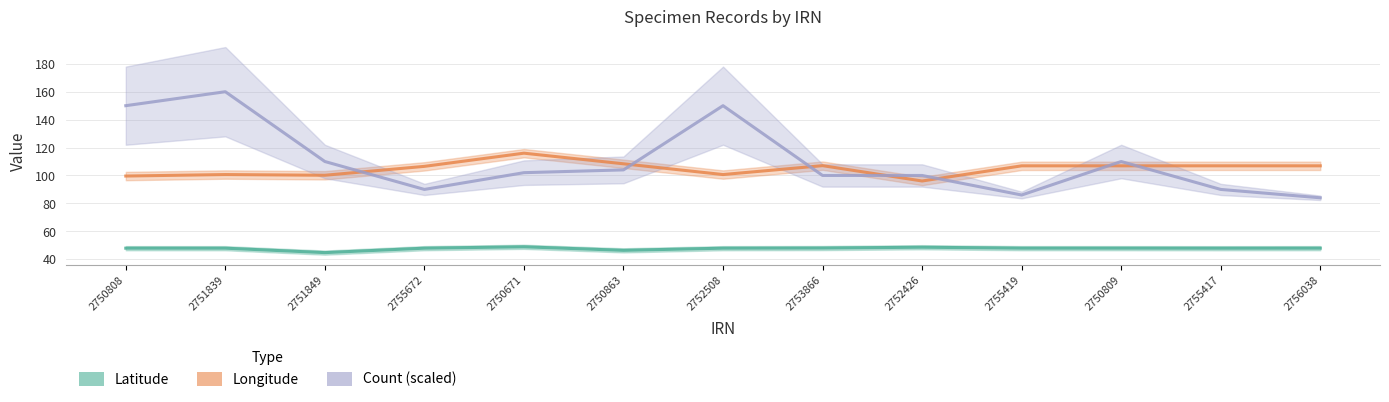

Reading left to right, extract all data points from this chart.

Latitude: 47.9	47.9	44.7	47.9	48.9	46.4	47.9	48.0	48.6	47.9	47.9	47.9	47.9
Longitude: 99.6	100.7	100.1	106.5	116.0	108.4	100.7	107.0	96.0	106.9	106.9	106.9	106.9
Count (scaled): 150.0	160.0	110.0	90.0	102.0	104.0	150.0	100.0	100.0	86.0	110.0	90.0	84.0